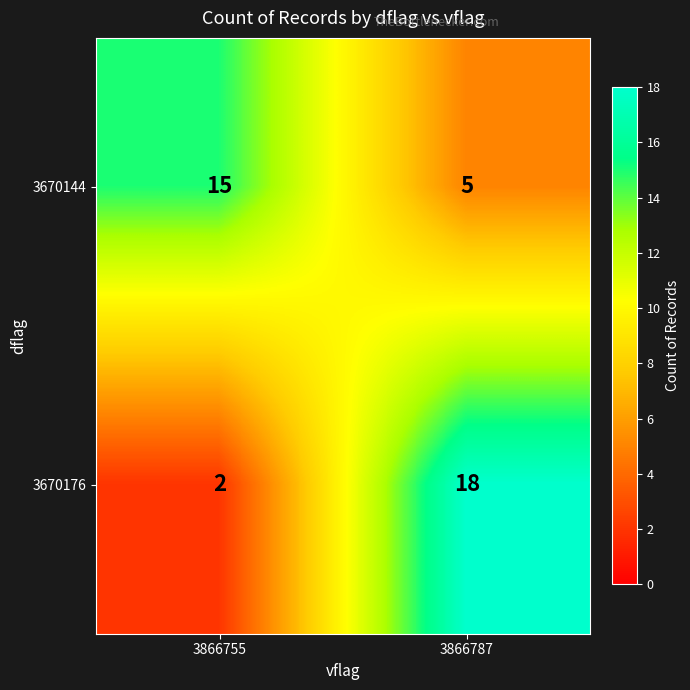

What is the difference between the maximum and minimum values in the 3670144 series?

10